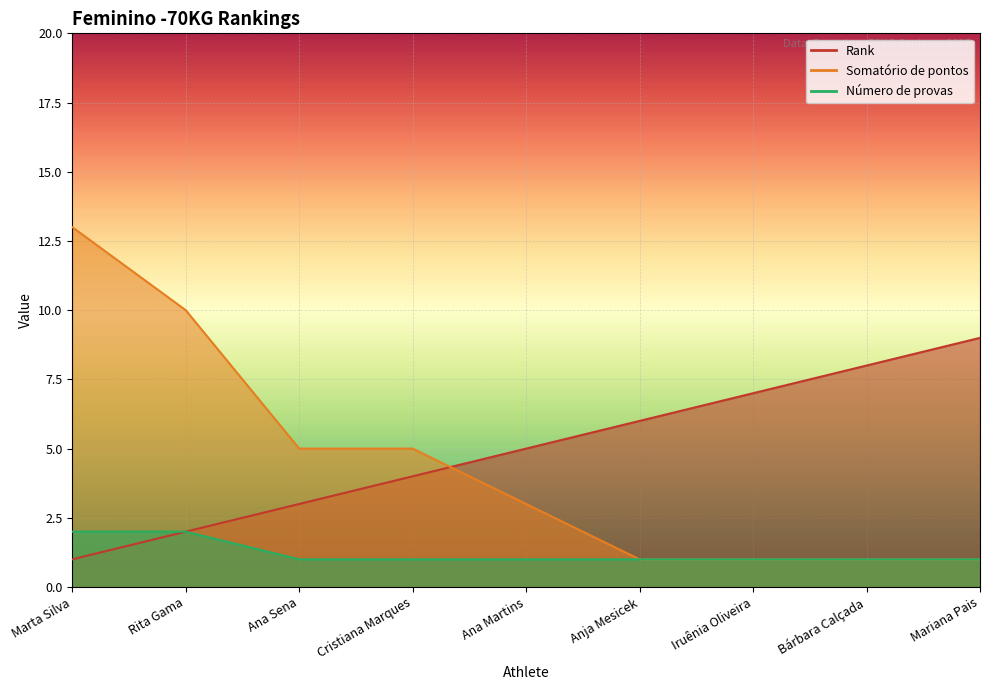

What is the label of the 9th point from the right?

Marta Silva